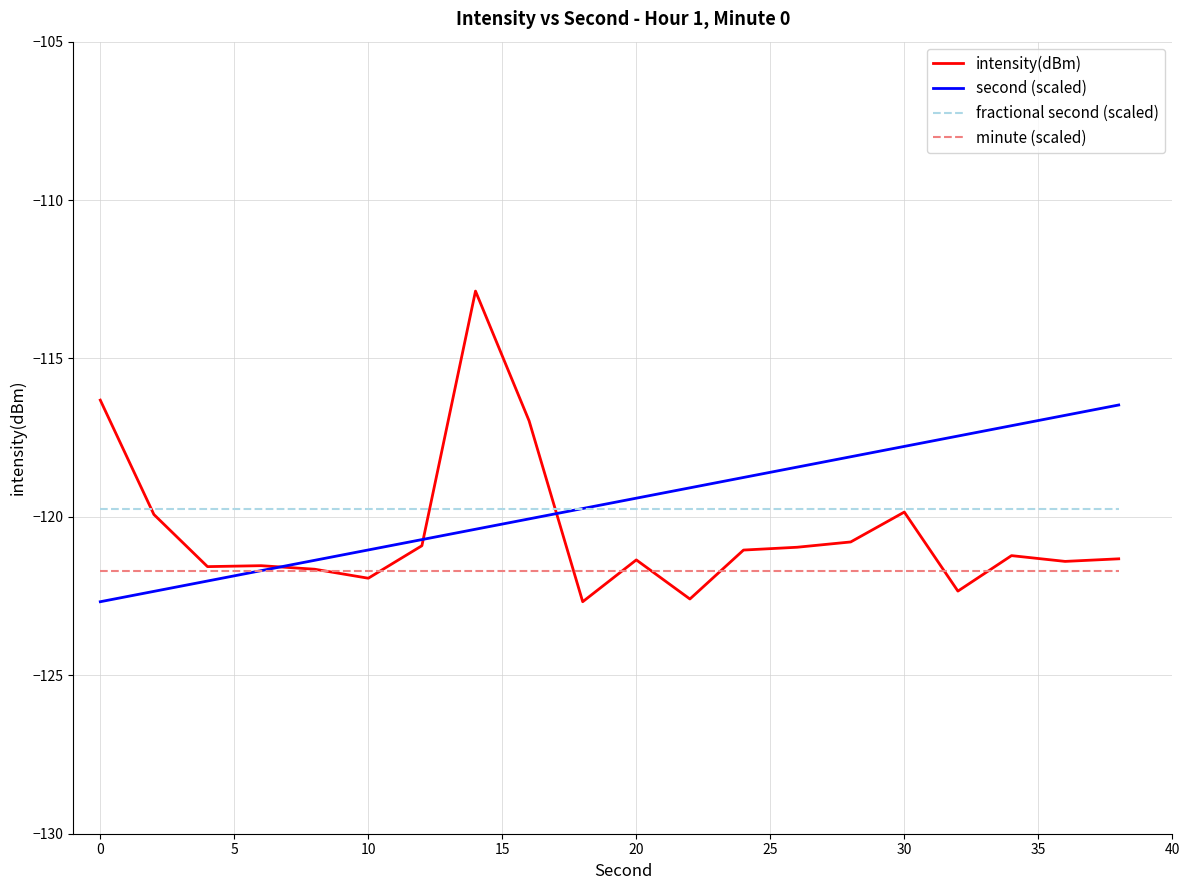

Rank the series by their maximum value, from lowest to highest.

minute (scaled), fractional second (scaled), second (scaled), intensity(dBm)